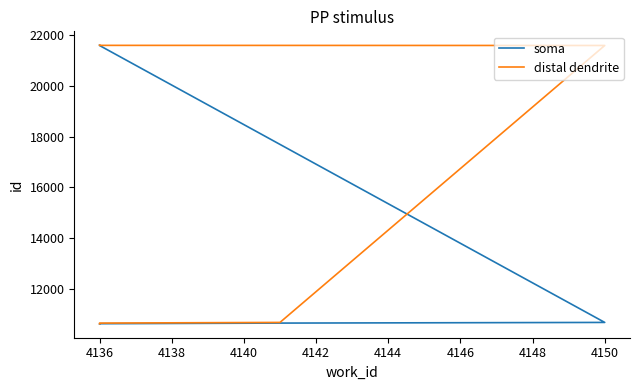

Is it true that distal dendrite equals 37546 at 4136?

False